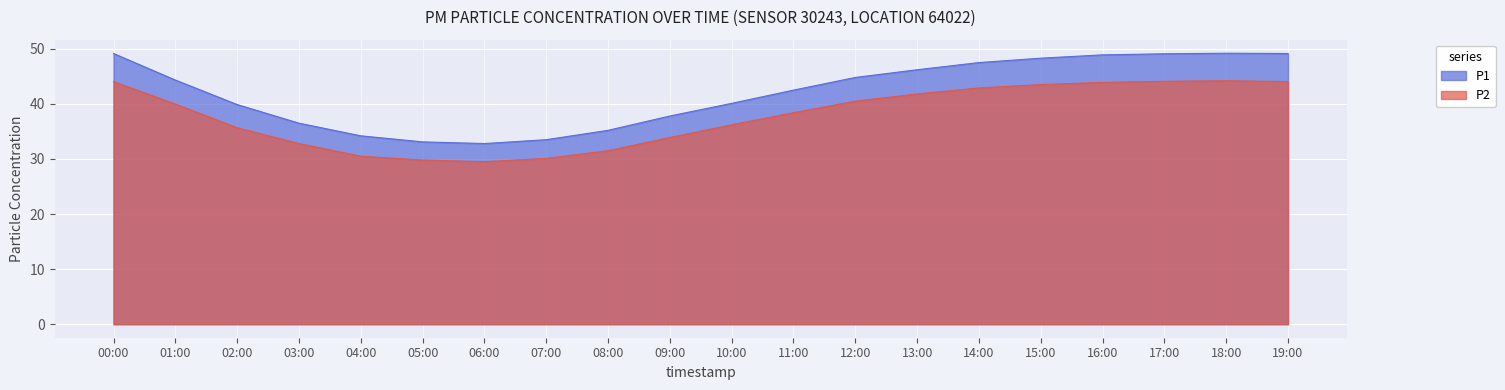

How many categories are shown in the chart?

20